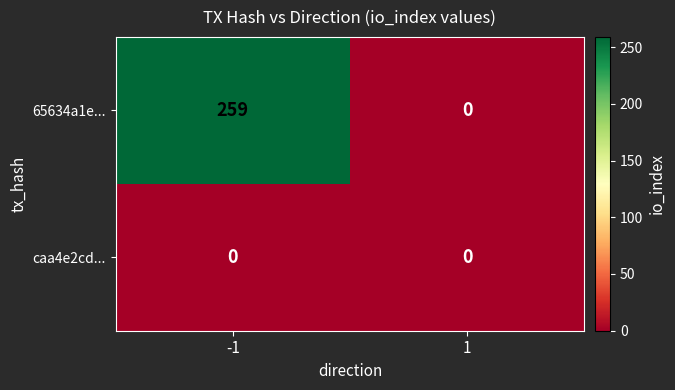

Rank the series by their maximum value, from highest to lowest.

65634a1e..., caa4e2cd...